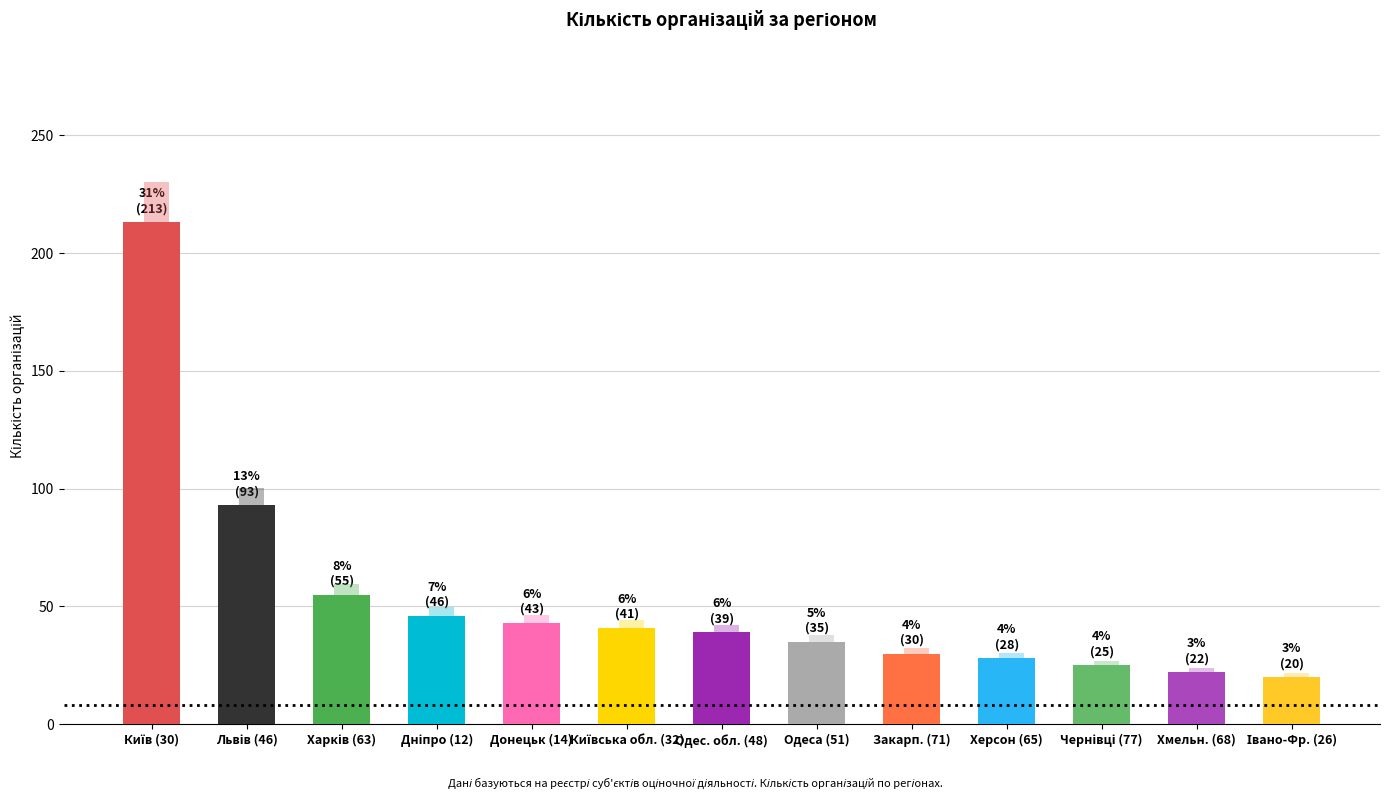

What is the difference between the second highest and minimum values?

73